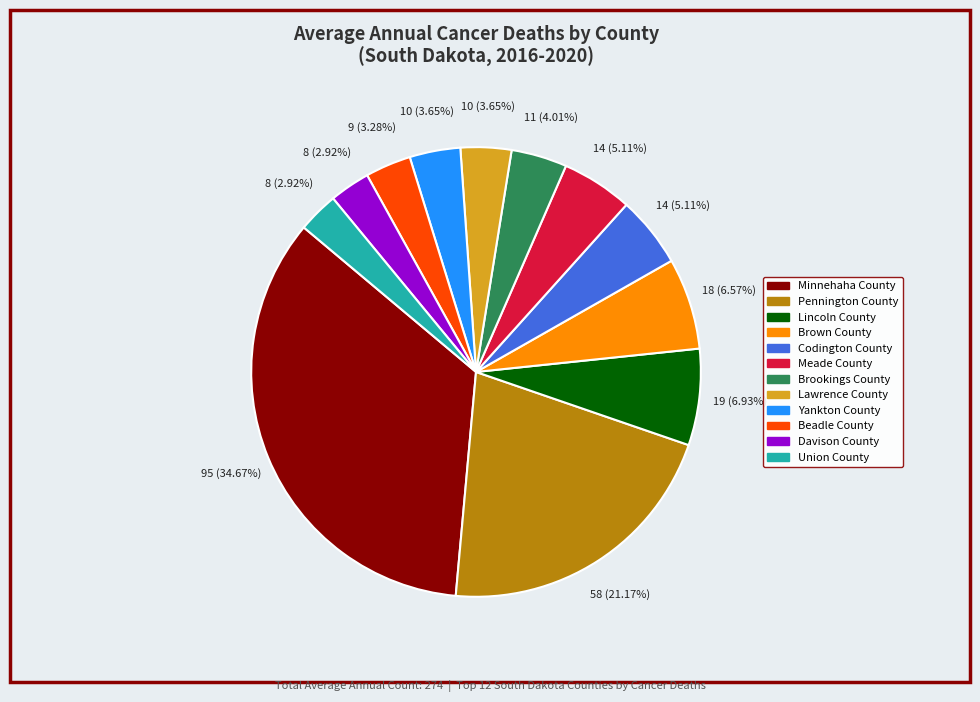

Does Pennington County represent more than half of the total?

No